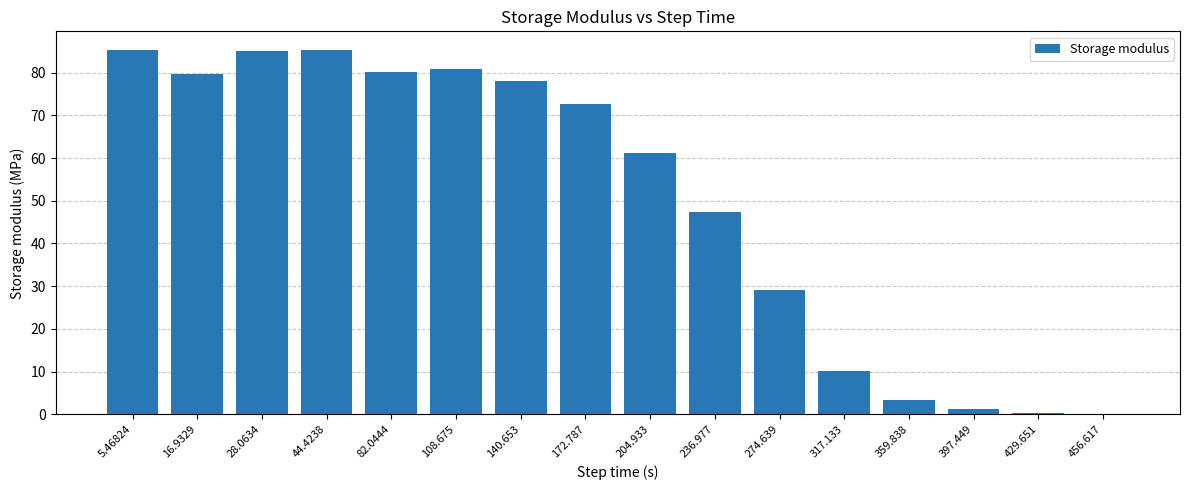

At which label is the value closest to 42?

236.977